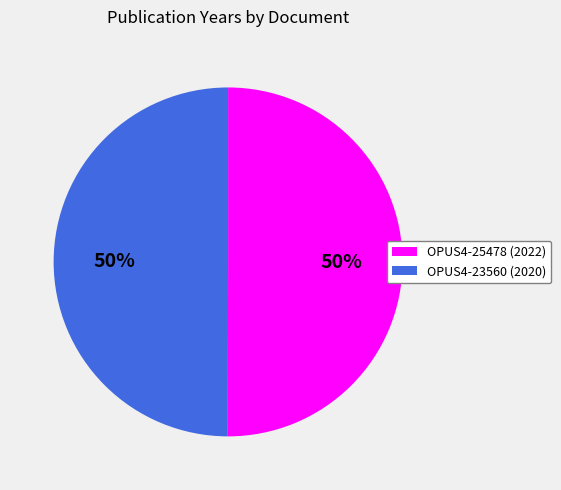

What percentage is the OPUS4-23560 slice, to the nearest percent?

50%